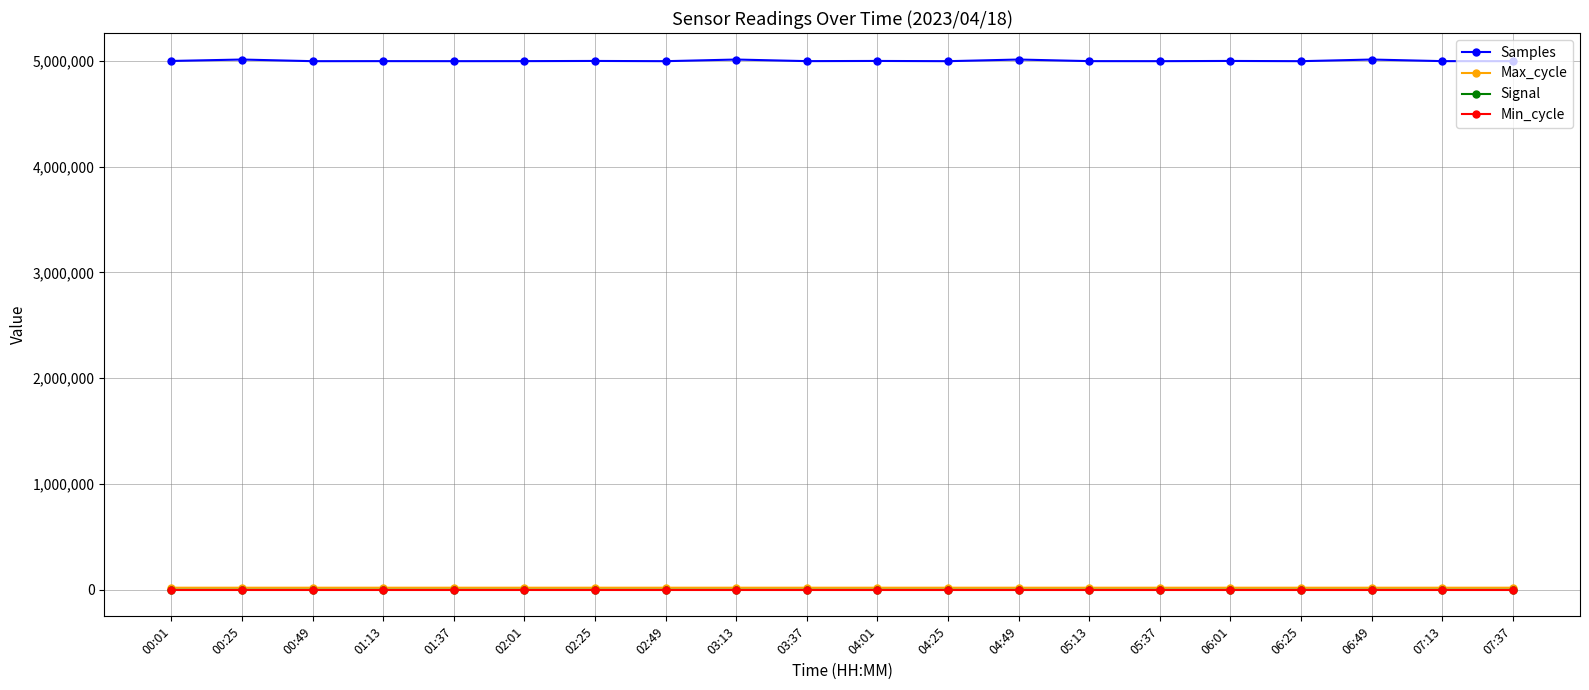

Which series has the largest total across all categories?

Samples